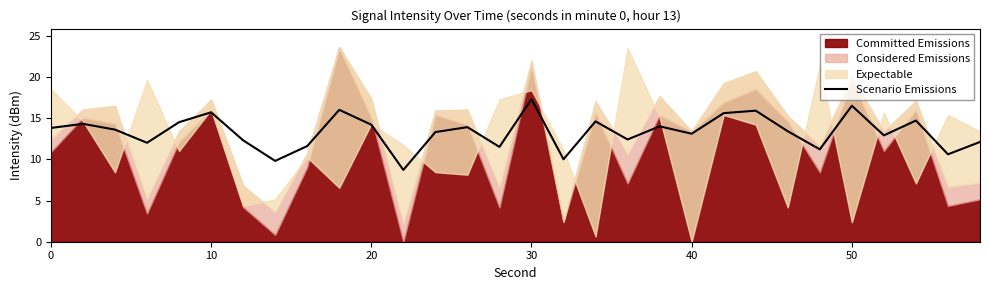

What is the lowest value of the Scenario Emissions series?

8.7